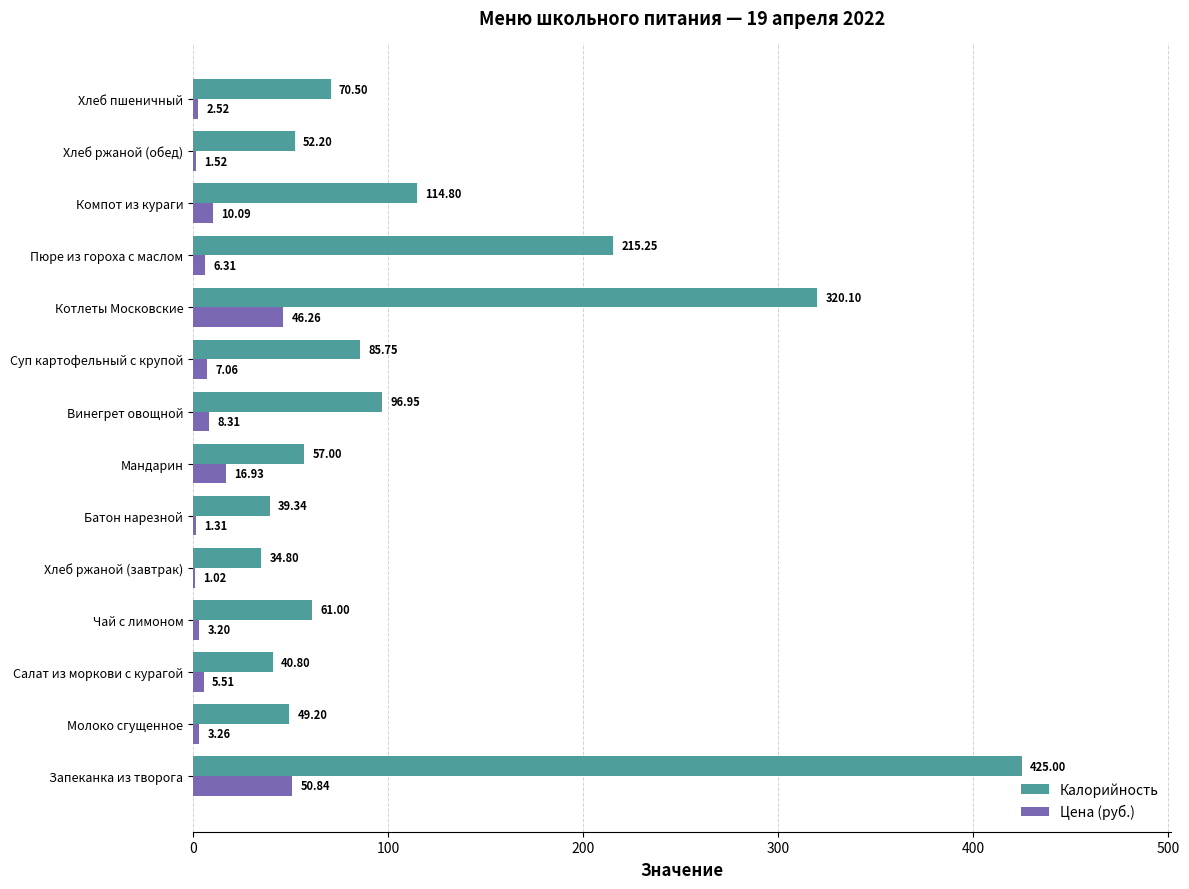

What is the sum of all Цена (руб.) values?

164.1